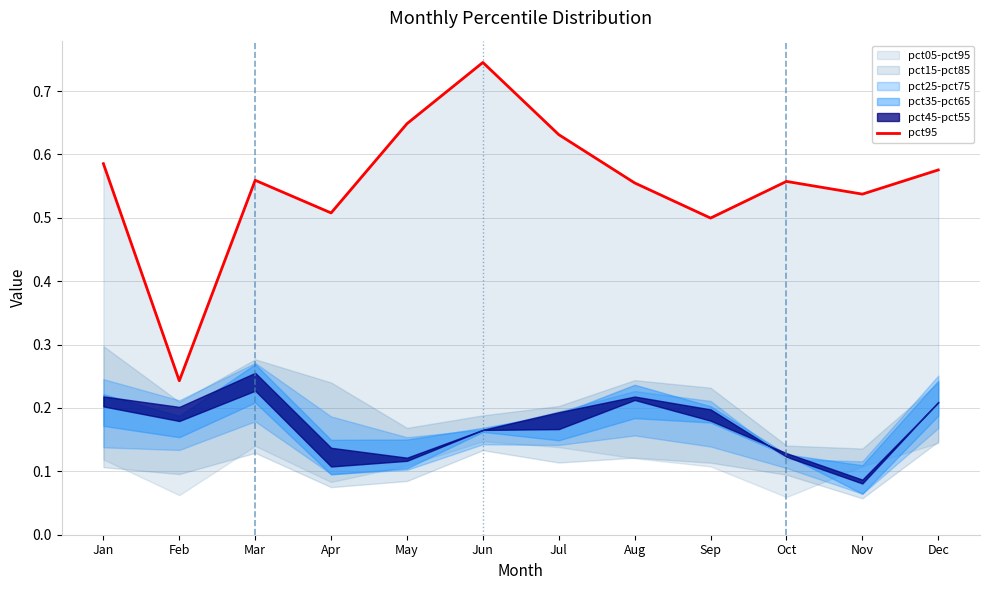

Which label corresponds to the smallest value in the chart?

Feb